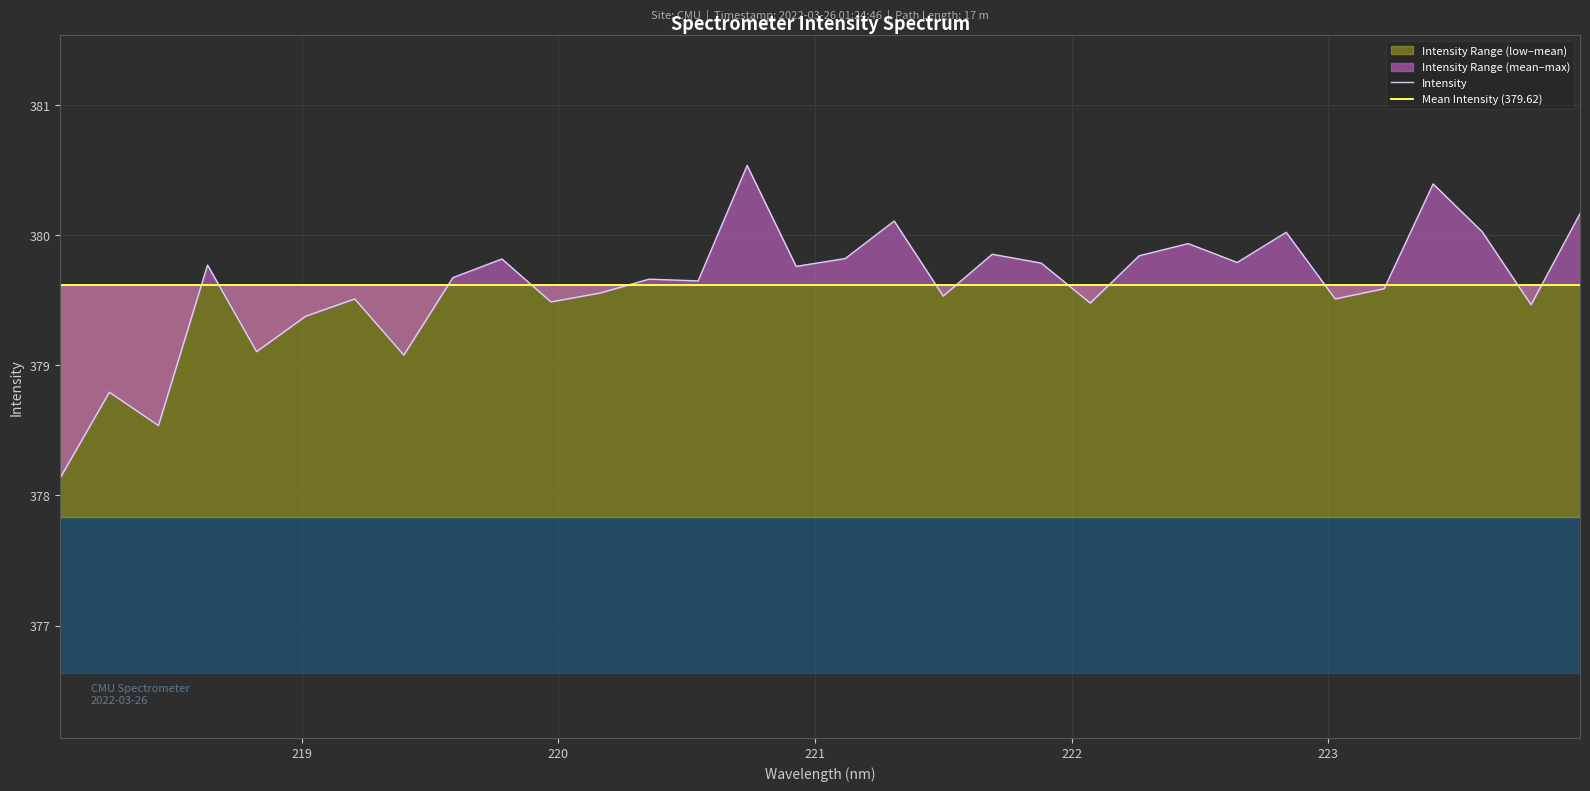

List the labels in order of value, largest first.

220.7354, 223.408, 223.9802, 221.3083, 223.5987, 222.8355, 222.4538, 221.6902, 222.263, 221.1174, 219.7801, 222.6447, 221.8812, 218.6332, 220.9264, 219.589, 220.3533, 220.5444, 223.2172, 220.1623, 221.4993, 219.2067, 223.0264, 219.9712, 222.0721, 223.7895, 219.0156, 218.8244, 219.3979, 218.2508, 218.442, 218.0596